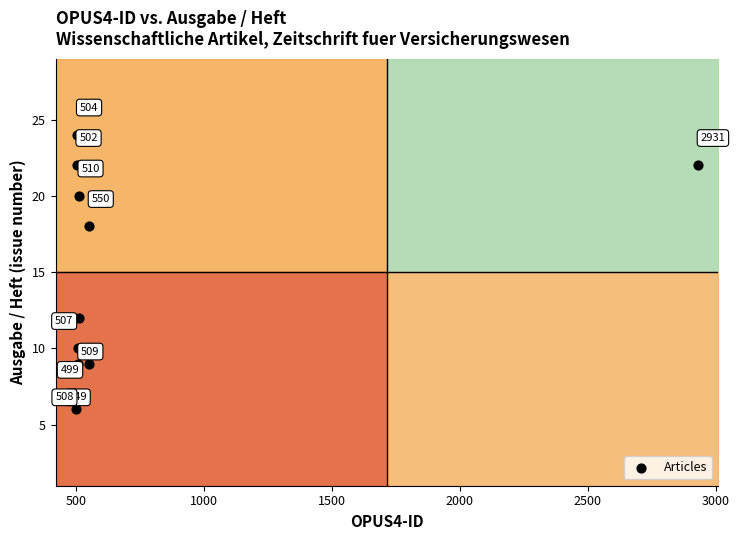

What is the range of Y values (max minus min)?

18